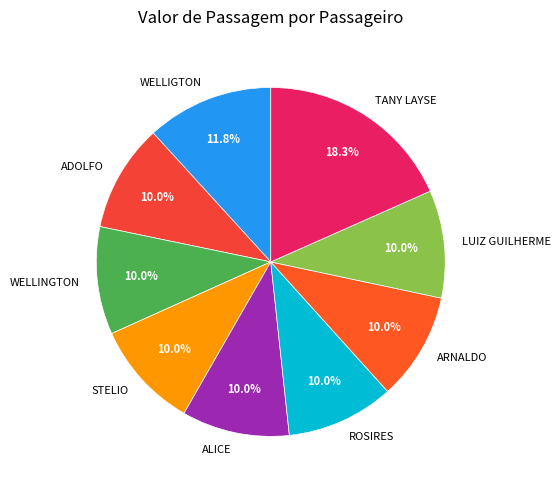

What is the largest slice in the pie chart?

TANY LAYSE